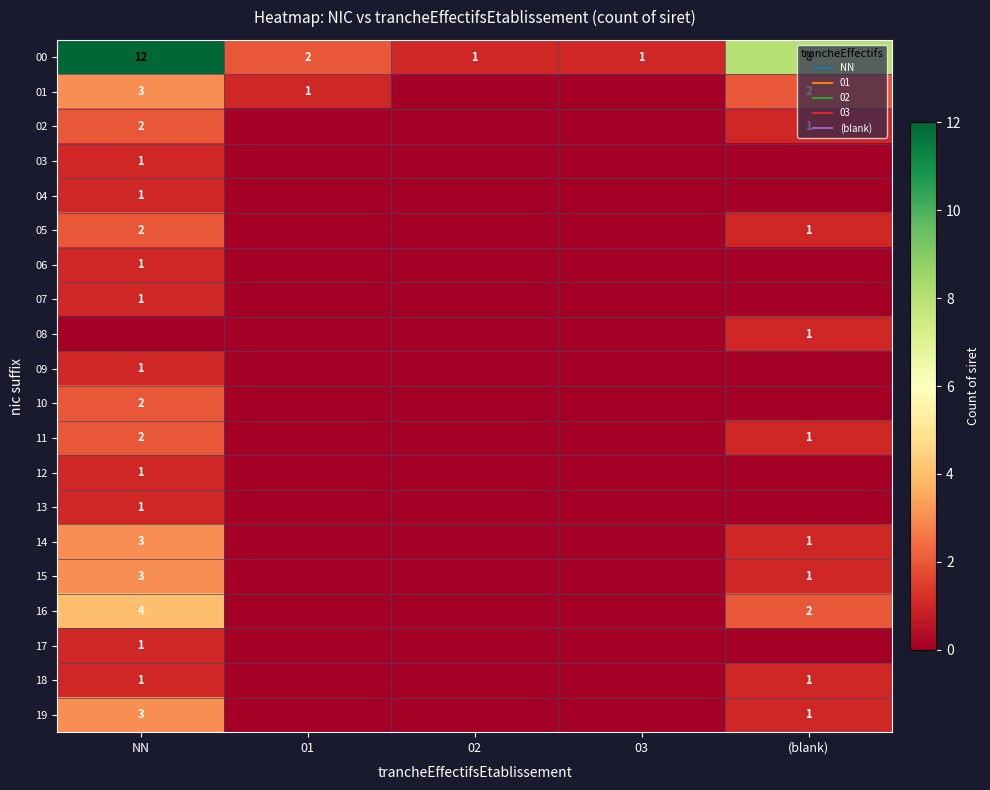

Which category has the lowest value in the 00 series?

02